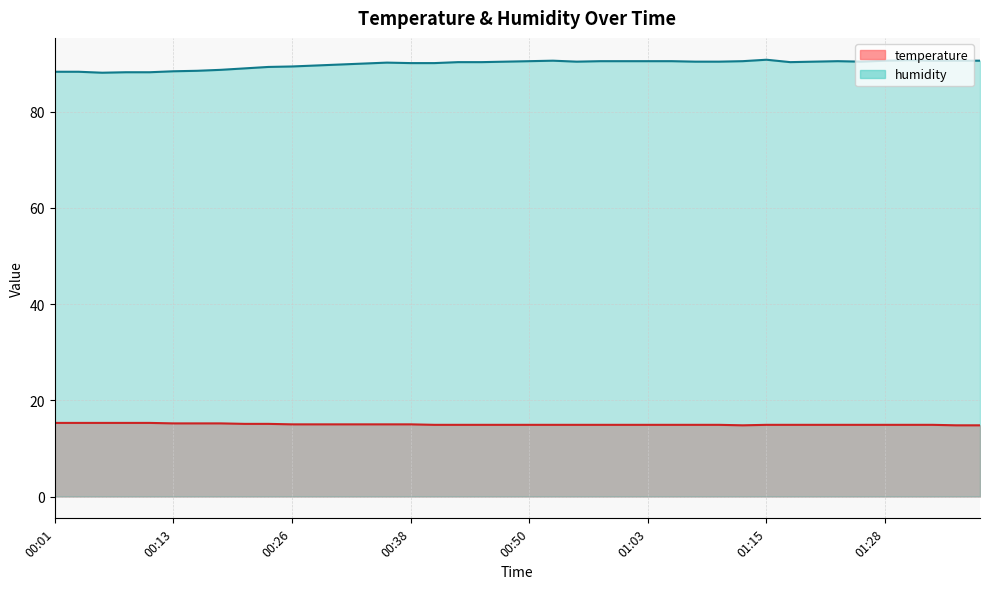

Which series changed the most between 00:01 and 00:11?

humidity